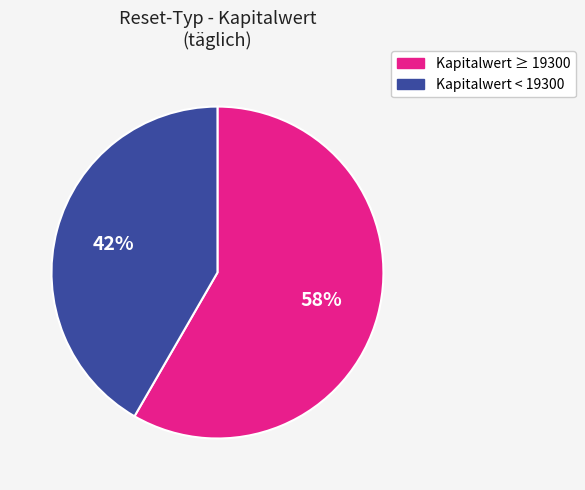

Does any single category account for the majority?

Yes